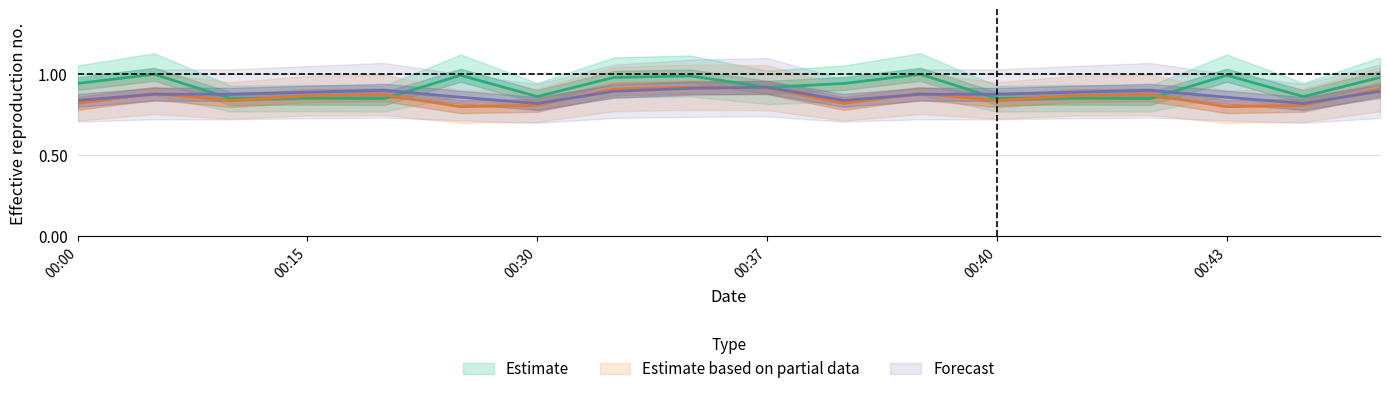

Is it true that TA equals 1.6 at 00:15?

False